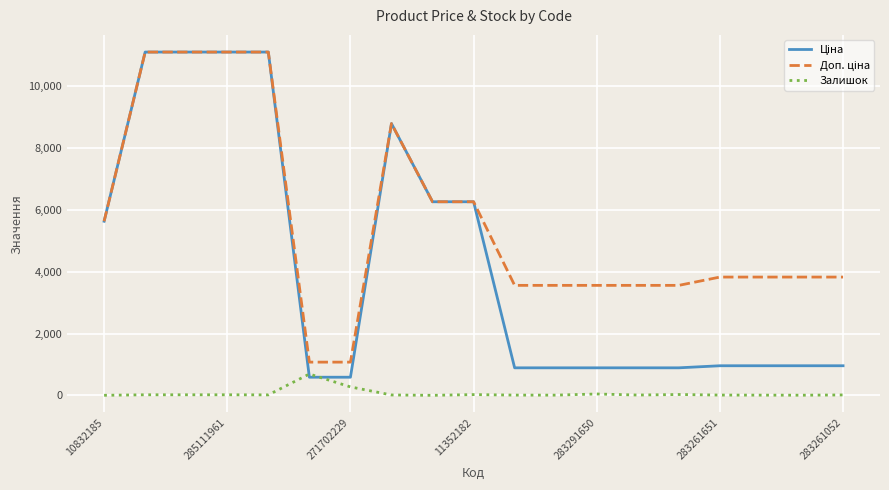

What is the greatest value displayed?

11113.6